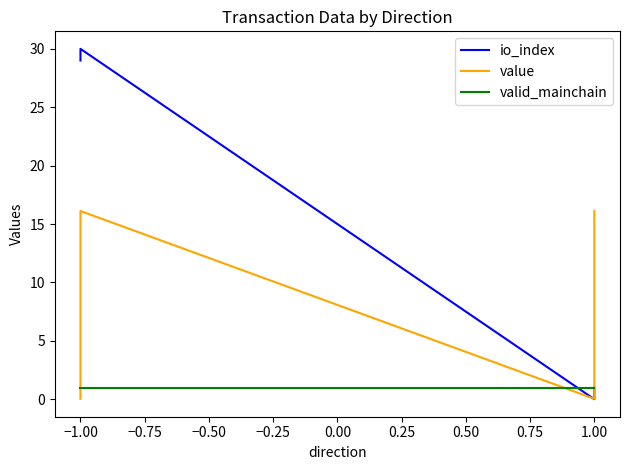

What is the total value across all series at −1.00?

47.1